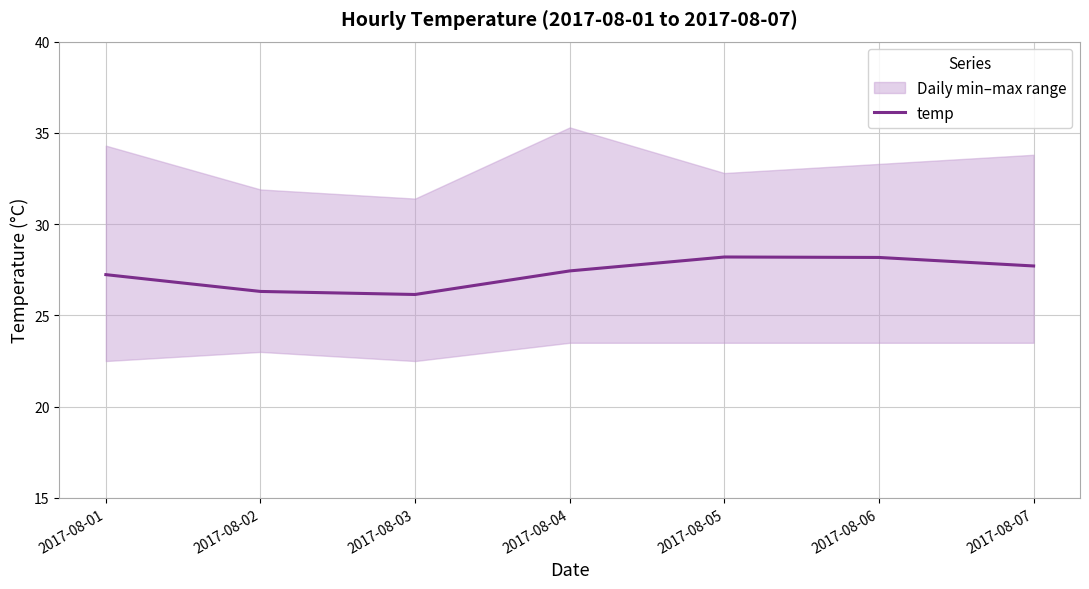

The value at 2017-08-02 is 26.3. True or false?

True